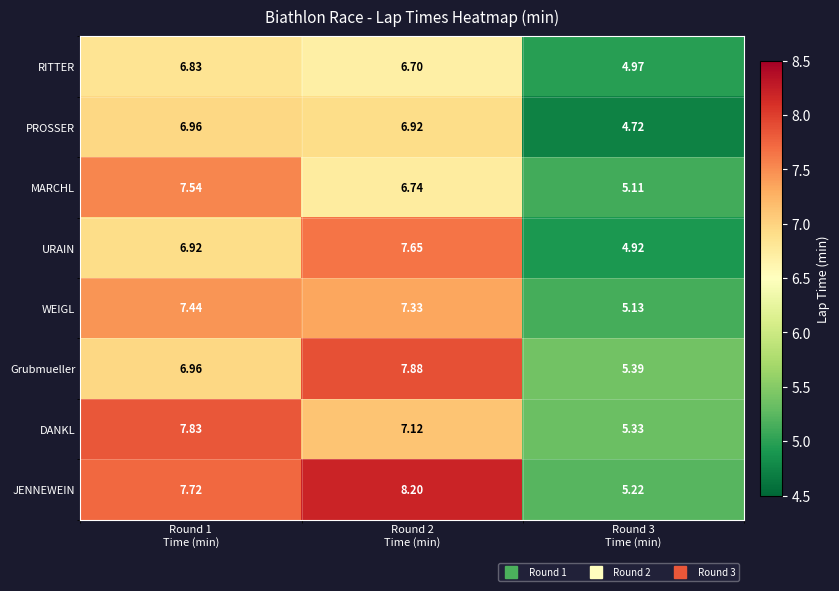

Count the number of data series in this chart.

8